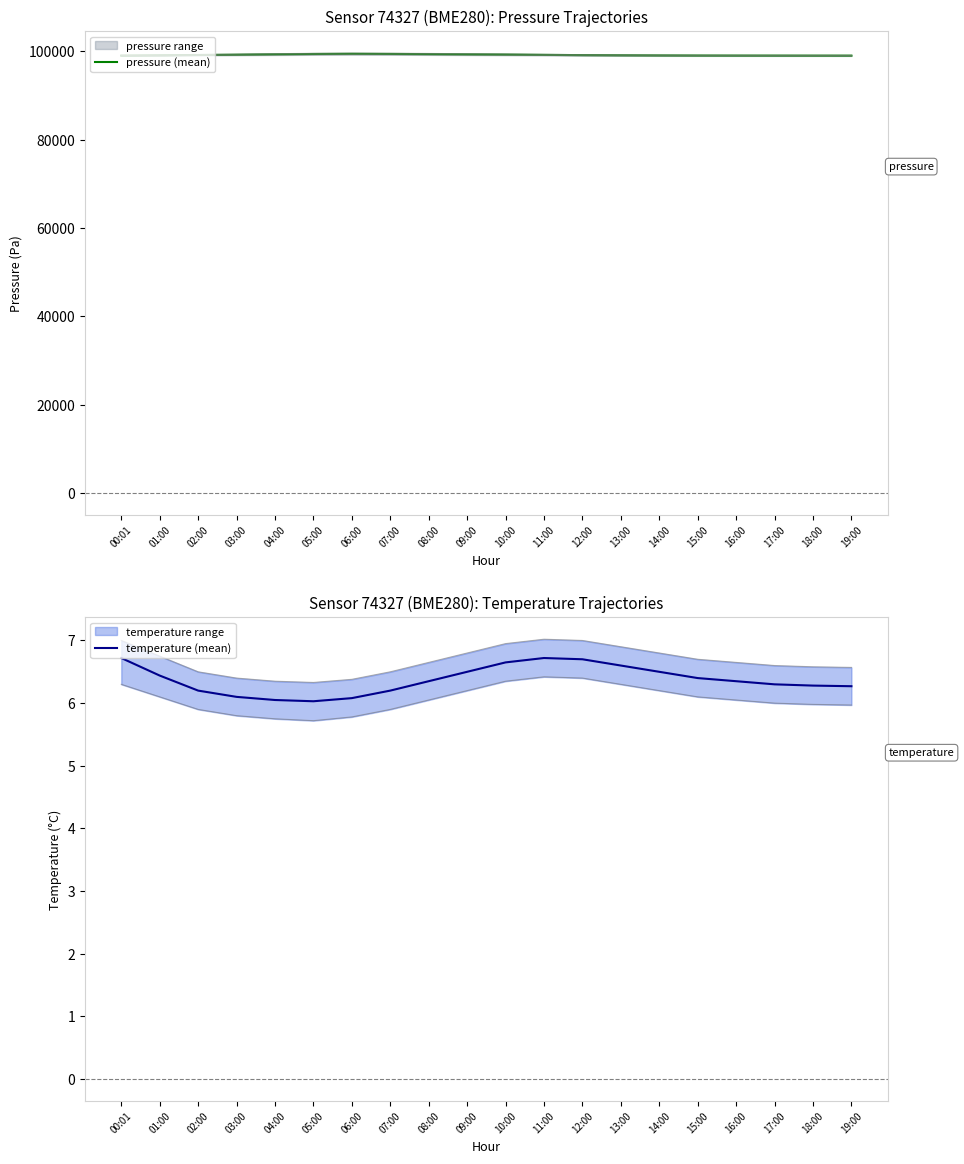

The value of pressure (mean) at 19:00 is 36107.4. True or false?

False